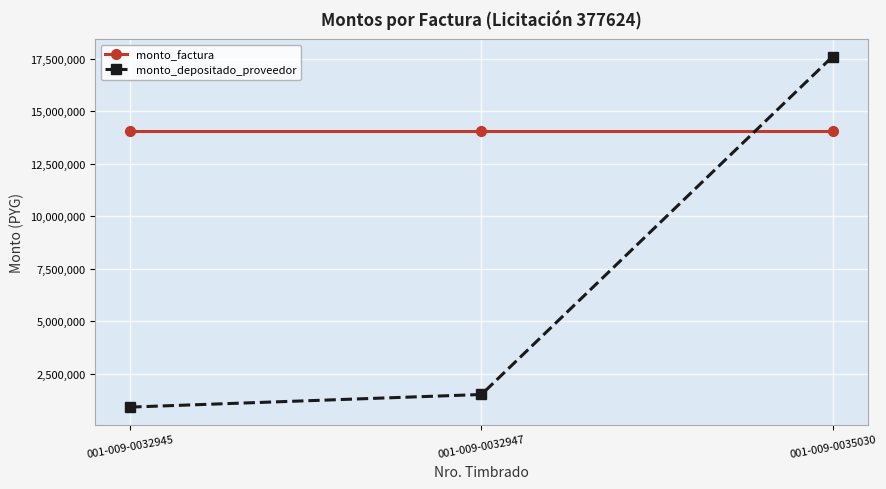

Is this an area chart (filled region under the line)?

No